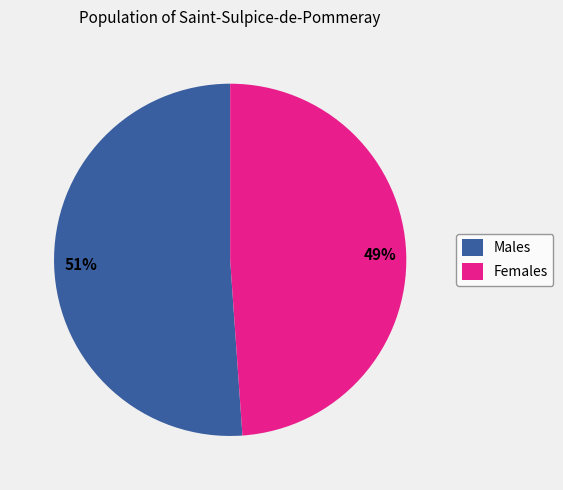

To the nearest percent, what is the difference between the largest and smallest slice percentages?

2%